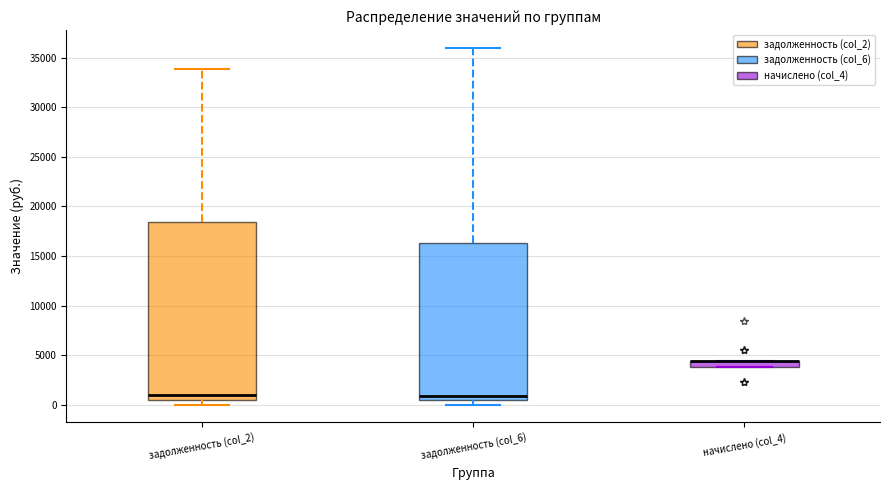

Which box is the tallest, from its lower edge to its upper edge?

задолженность (col_2)